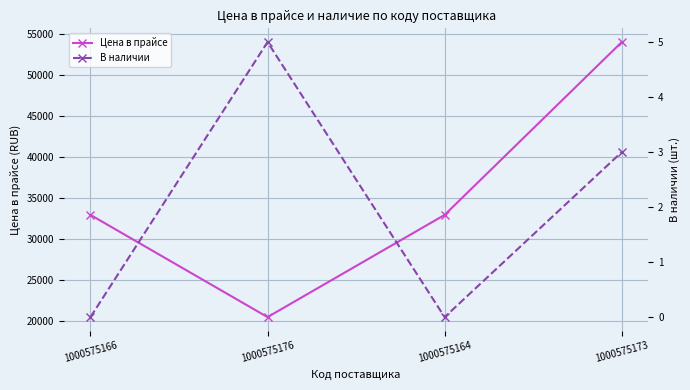

At how many categories does at least one series exceed 23873?

3